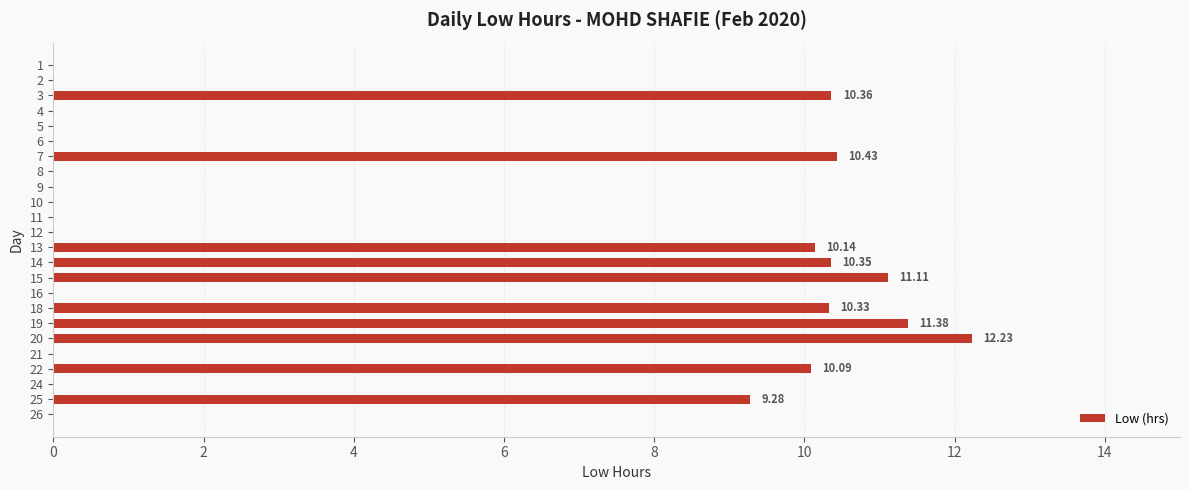

What is the sum of all values?

105.7